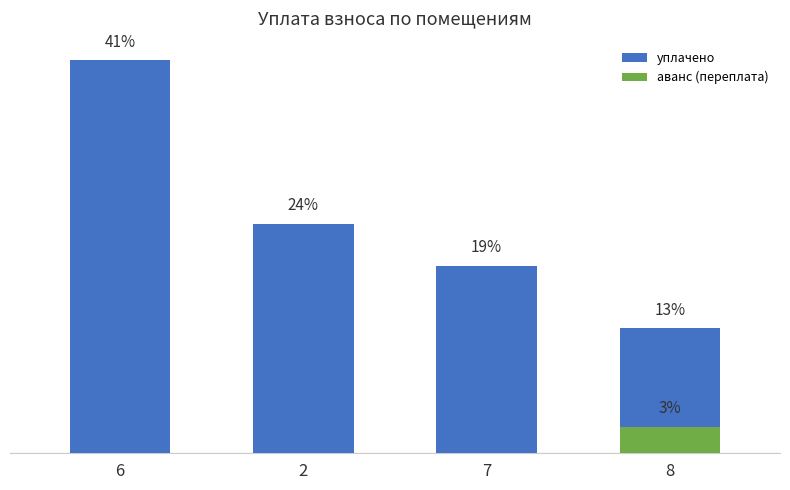

What is the sum of the аванс (переплата) values at 8 and 6?

267.6